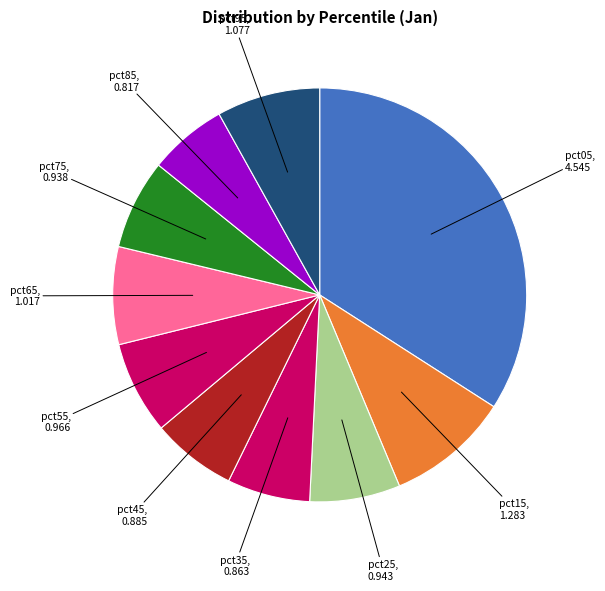

What is the largest slice in the pie chart?

pct05